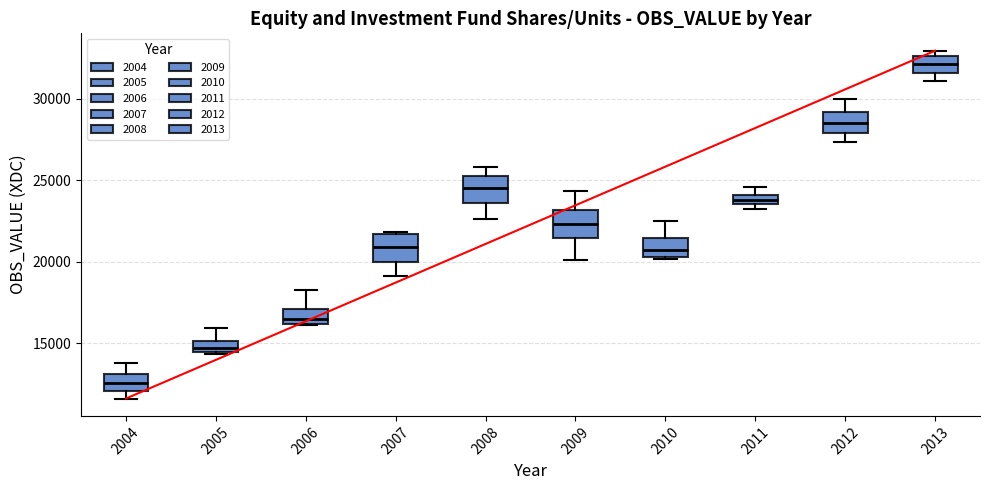

Which box has the lowest median line?

2004